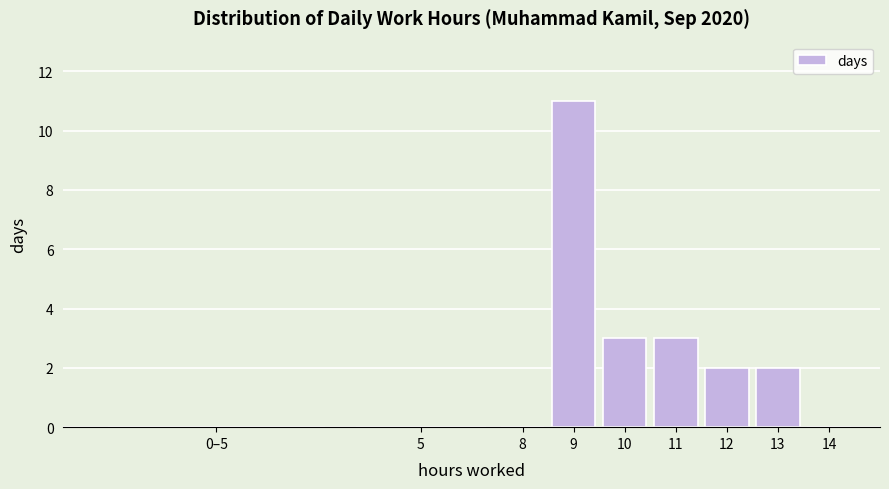

Reading left to right, list all the values displayed in this chart.

0–5=0	5=0	8=0	9=11	10=3	11=3	12=2	13=2	14=0